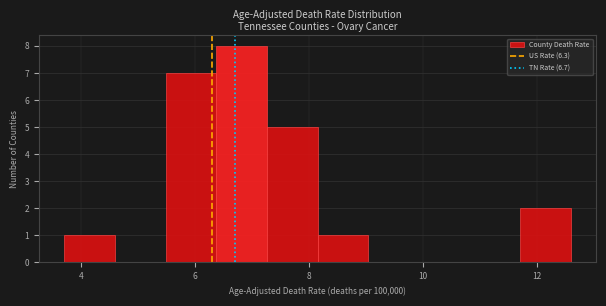

Reading left to right, transcribe this chart: for each bar, give the range it covers on the x-axis and its height. Neither the bar edges nor the heights are printed on the chart, so give them approximately, as read against the axes.

3.8 to 4.6: 1
4.6 to 5.4: 0
5.4 to 6.4: 7
6.4 to 7.2: 8
7.2 to 8.2: 5
8.2 to 9.0: 1
9.0 to 10.0: 0
10.0 to 10.8: 0
10.8 to 11.8: 0
11.8 to 12.6: 2